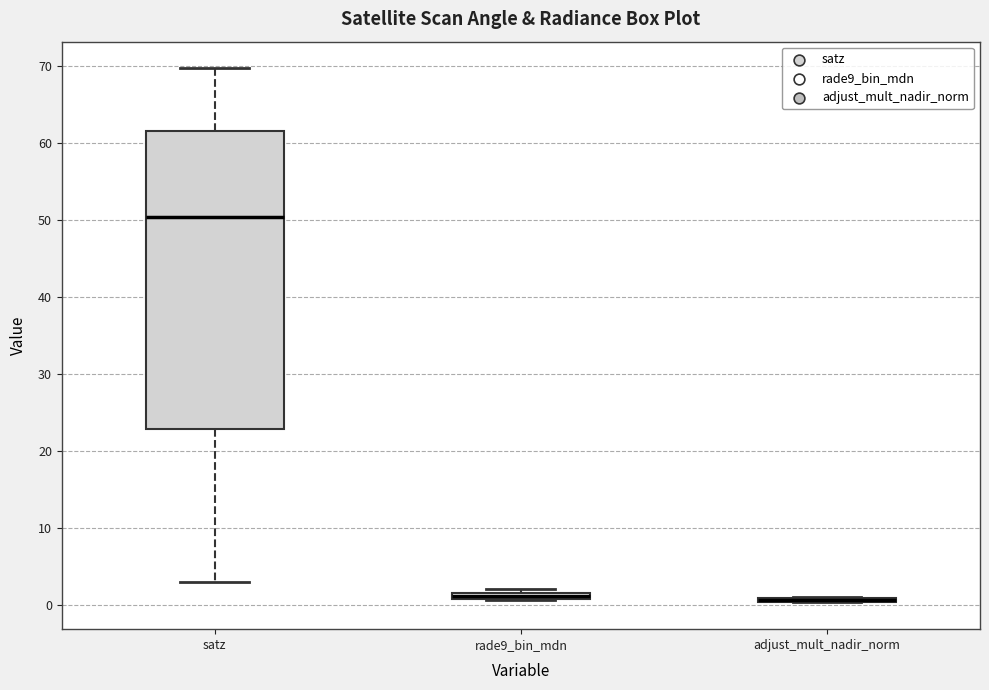

Where is the upper edge of the box for adjust_mult_nadir_norm on the y-axis? The values are not printed on the chart, so give them approximately, as read against the axis.

1